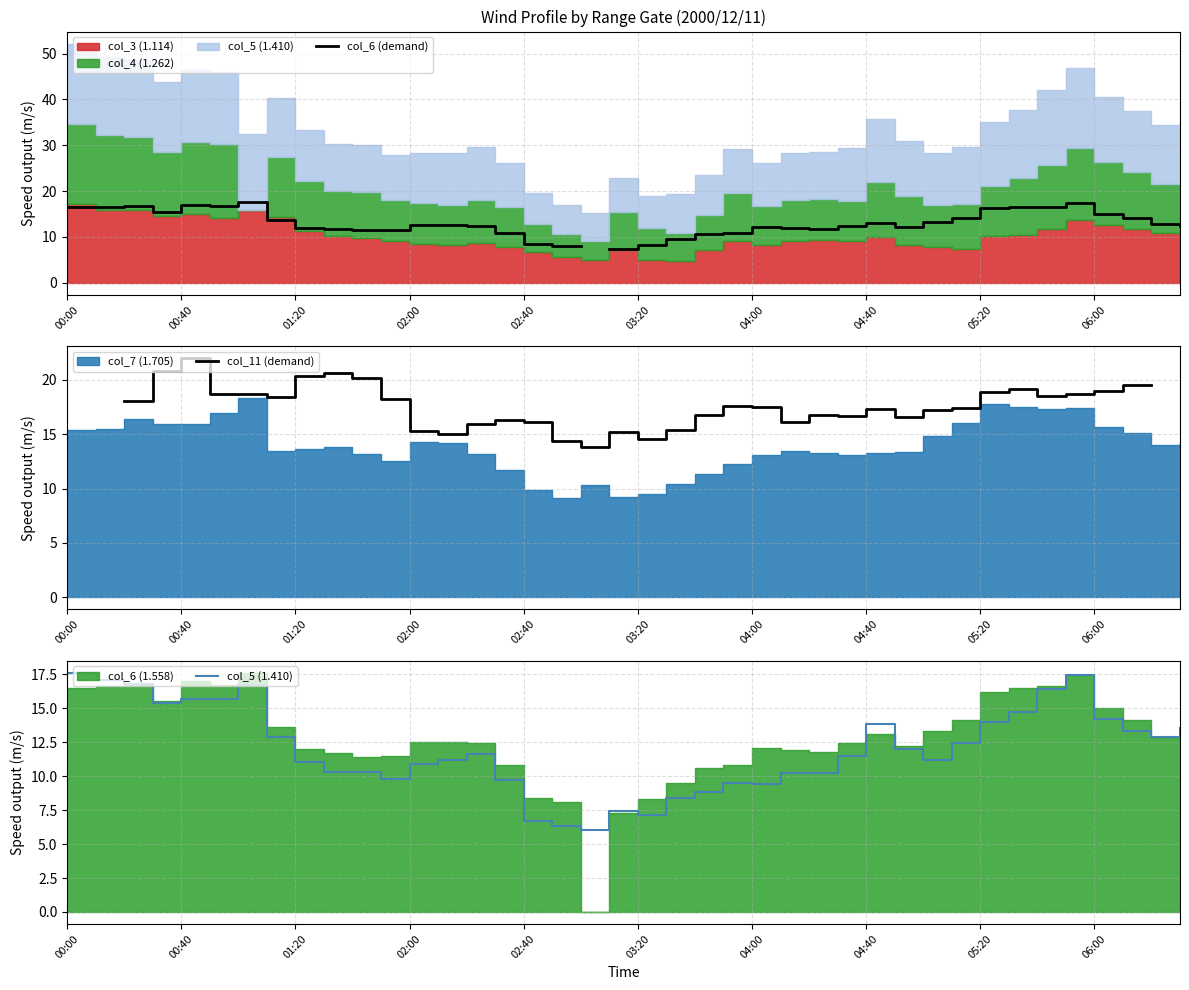

How many values in col_6 (demand) are above zero?

39